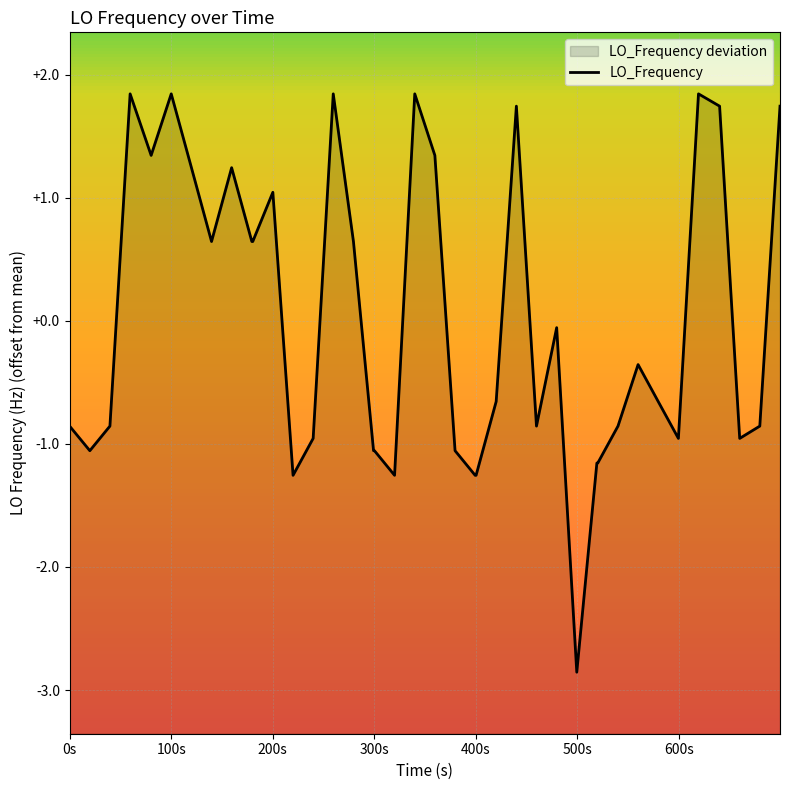

What is the greatest value displayed?

1.8